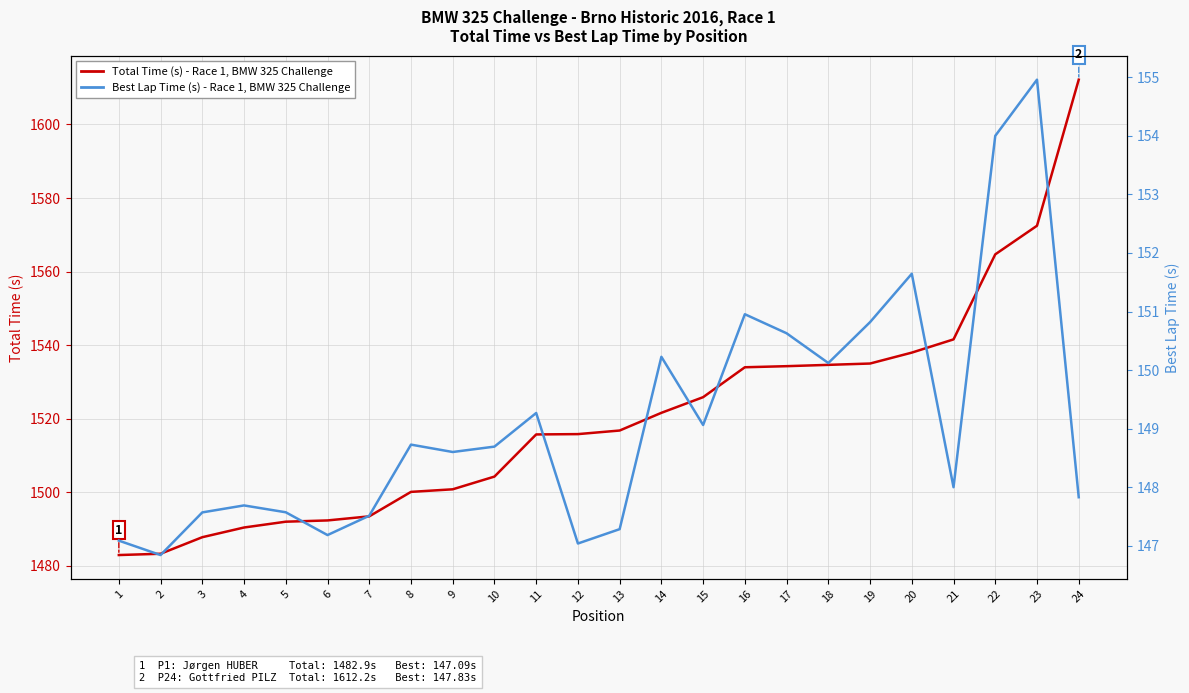

Where does the Best Lap time (s) series first go above 148?

8